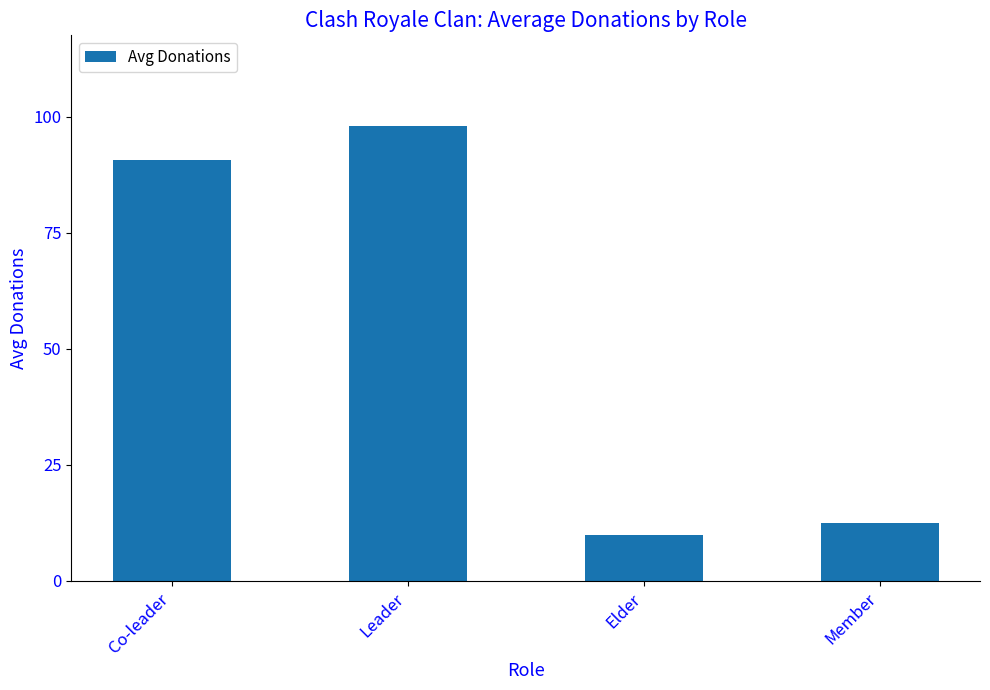

Between Leader and Member, which is larger?

Leader